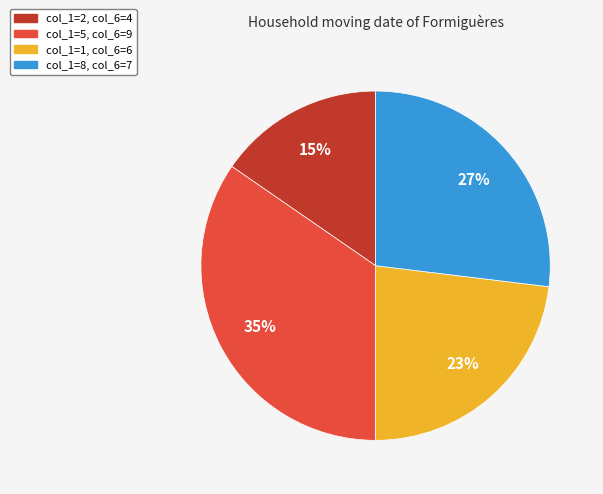

To the nearest percent, what is the average slice percentage?

25%